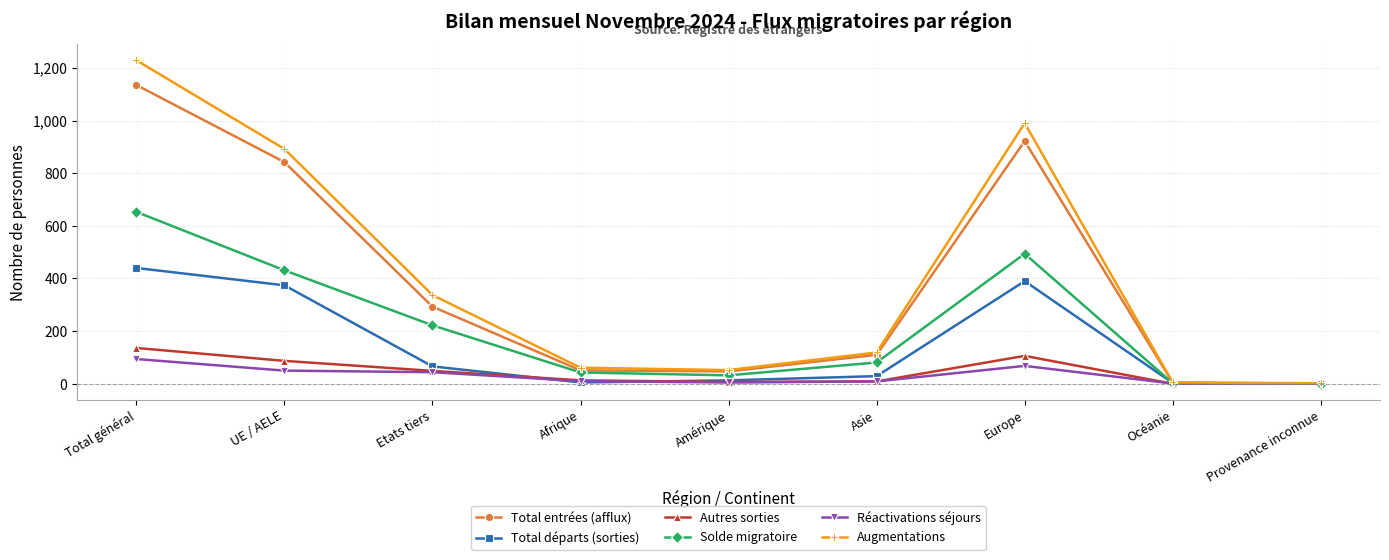

The Autres sorties series shows 87 at UE / AELE. True or false?

True